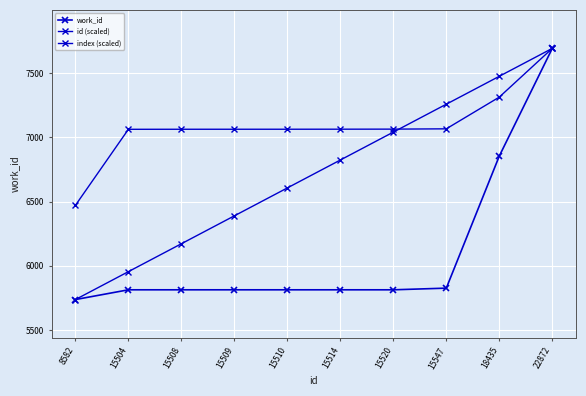

Does the chart have visible grid lines?

Yes